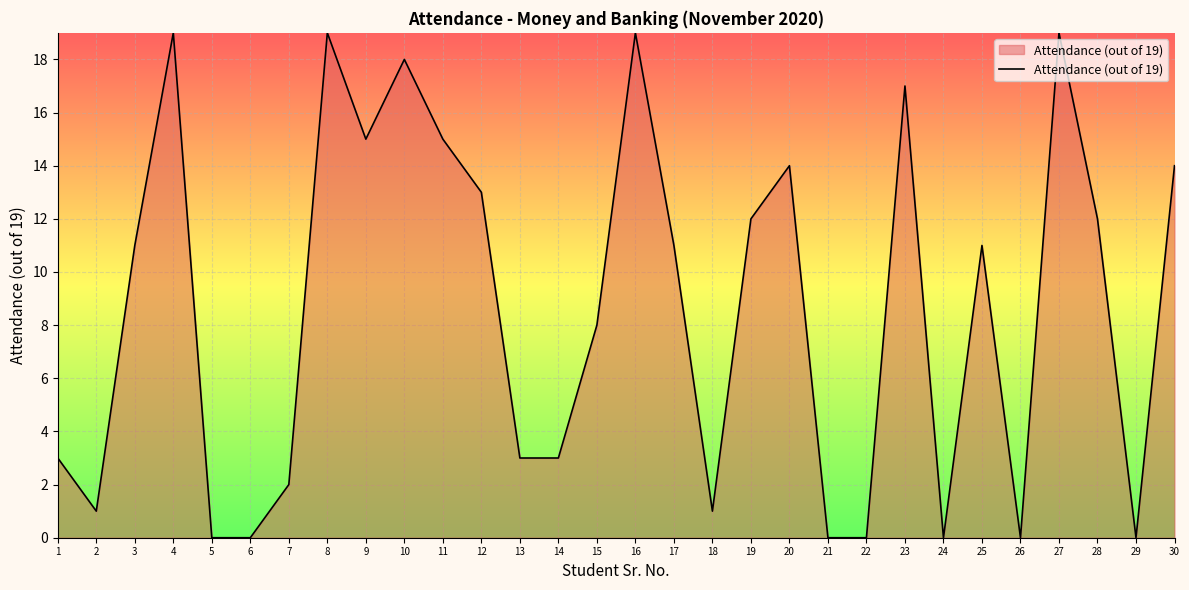

What is the difference between the values at 15 and 12?

5